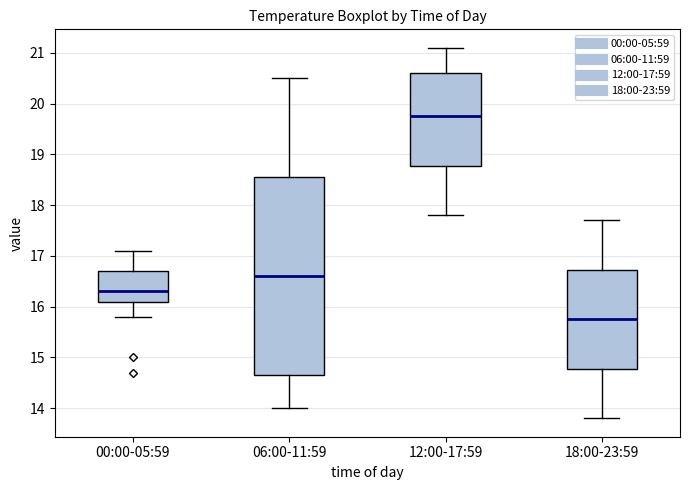

Reading left to right, transcribe this box plot: for each box, give where its median line is, the range the box spans, and where its two whiskers end, as read against the y-axis. The values are not printed on the chart, so give them approximately, as read against the axis.

00:00-05:59: median 16.3, box 16.1 to 16.7, whiskers 15.8 to 17.1
06:00-11:59: median 16.6, box 14.7 to 18.6, whiskers 14.0 to 20.5
12:00-17:59: median 19.8, box 18.8 to 20.6, whiskers 17.8 to 21.1
18:00-23:59: median 15.8, box 14.8 to 16.7, whiskers 13.8 to 17.7